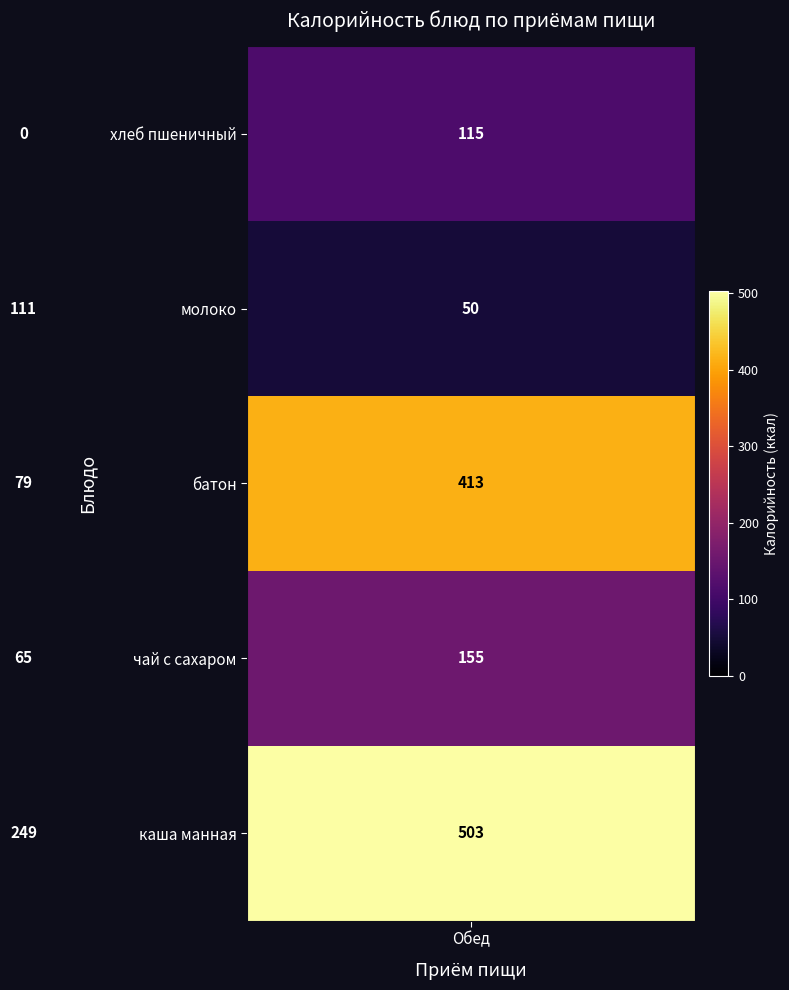

What is the greatest value displayed?

503